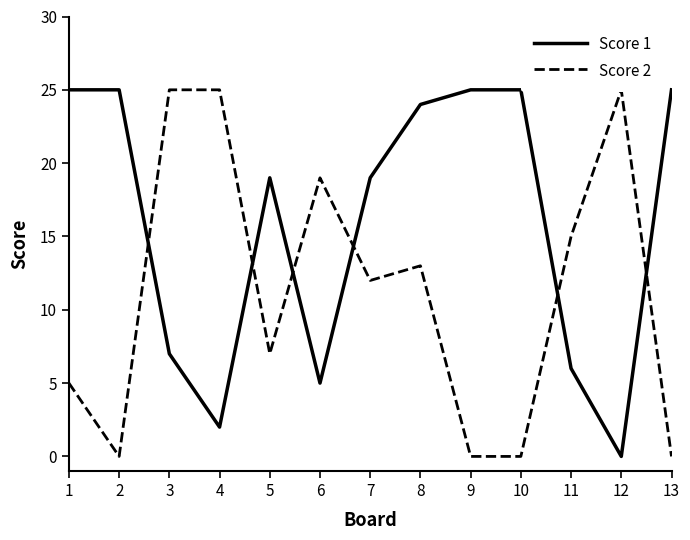

What is the difference between the second highest and second lowest values in the Score 2 series?

25